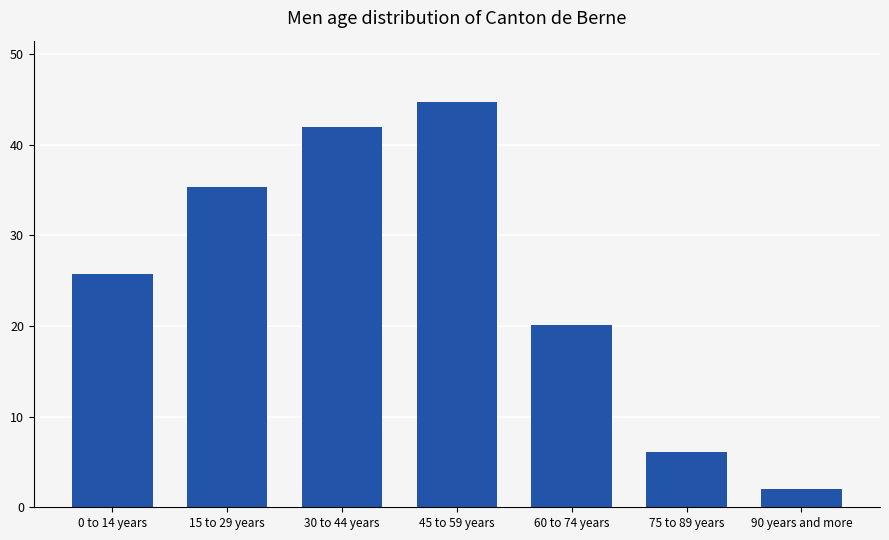

Reading left to right, extract all data points from this chart.

25.7	35.3	42.0	44.8	20.1	6.1	2.0